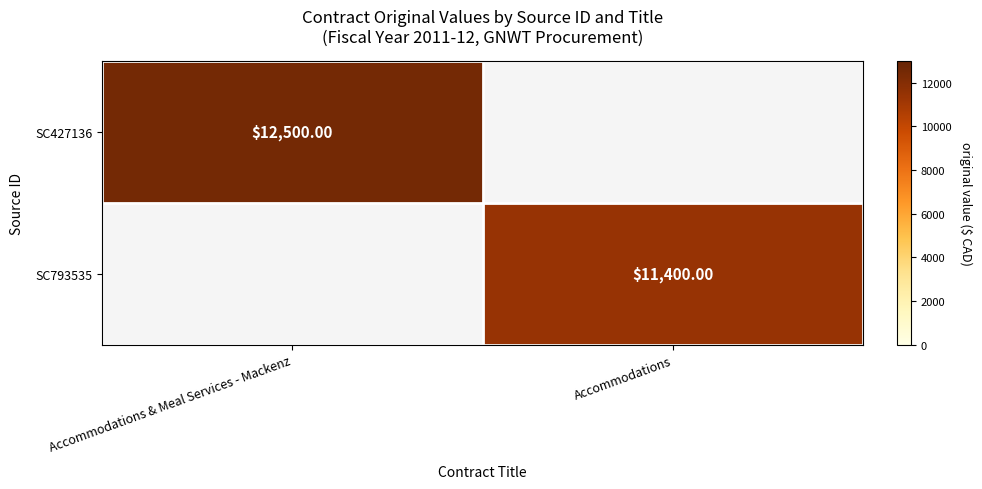

Is the value of SC427136 at Accommodations & Meal Services - Mackenz greater than the value of SC793535 at Accommodations?

Yes